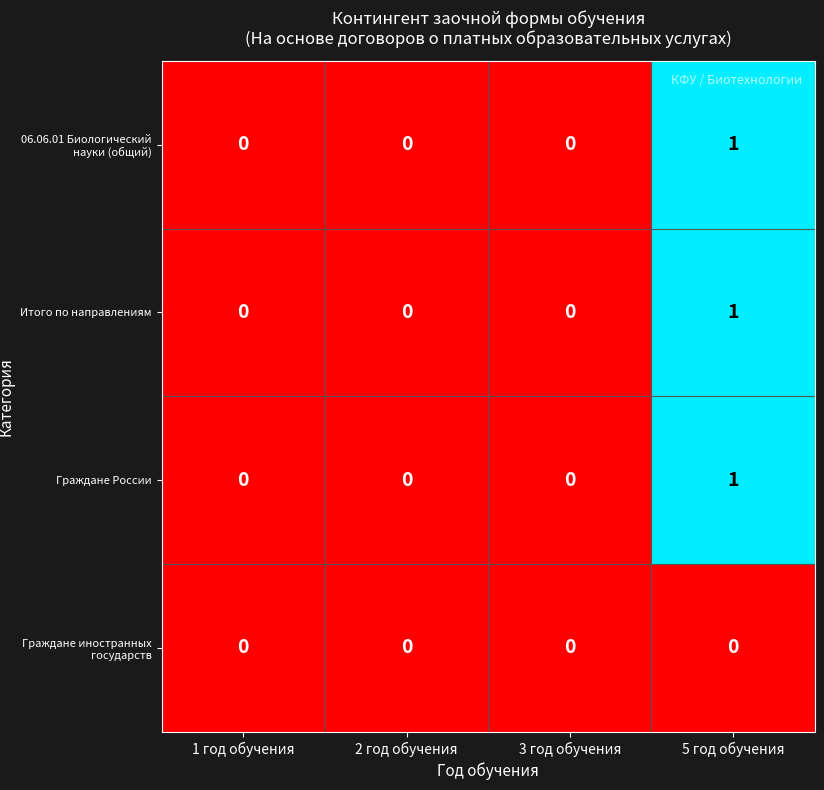

Count the Итого по направлениям values in the range 0 to 1.

4